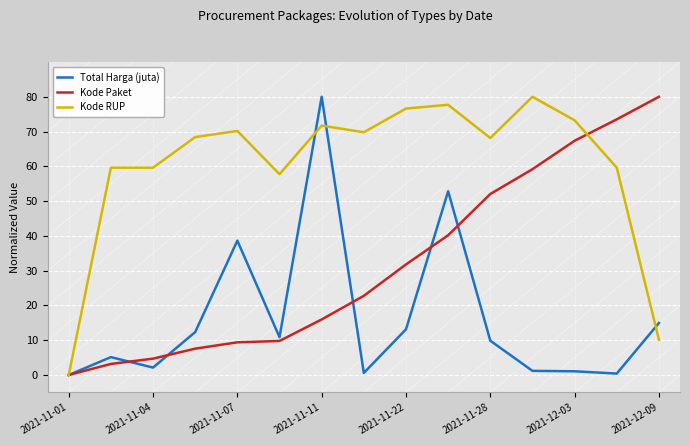

List the series in order of their overall mean, highest first.

Kode RUP, Kode Paket, Total Harga (juta)